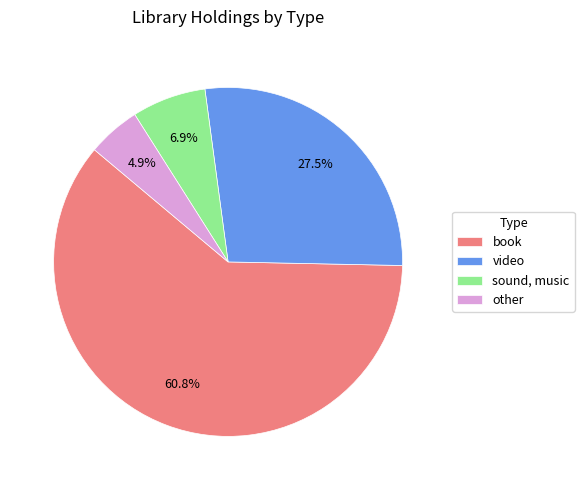

To the nearest percent, what is the difference between the other and sound, music slice percentages?

2%